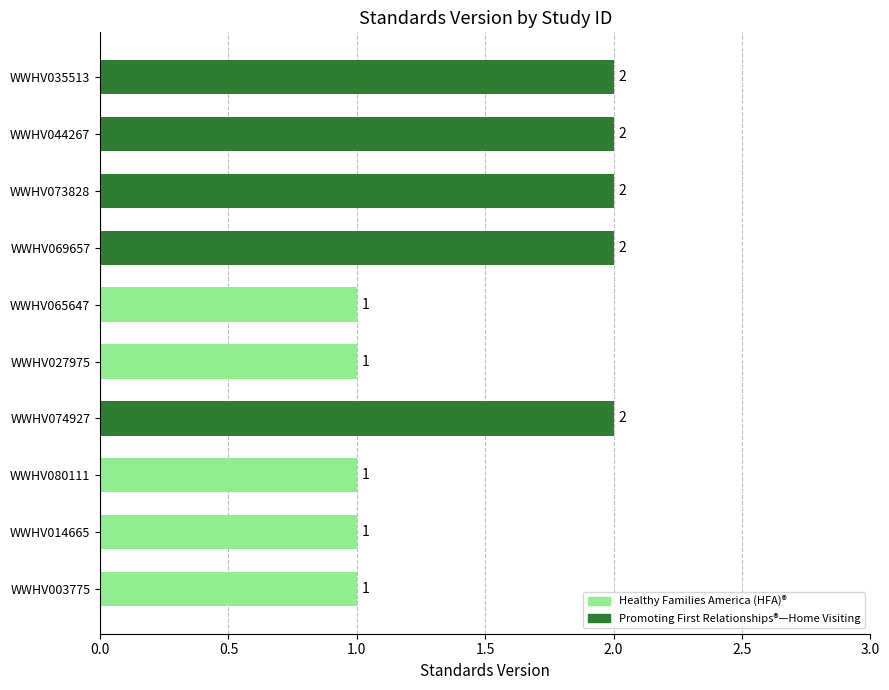

What is the sum of all values?

15